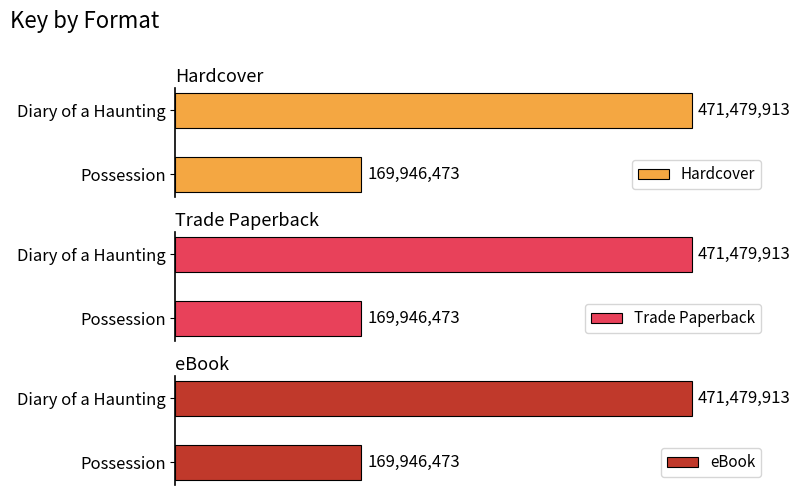

What are all the series names shown in the legend?

Hardcover, Trade Paperback, eBook